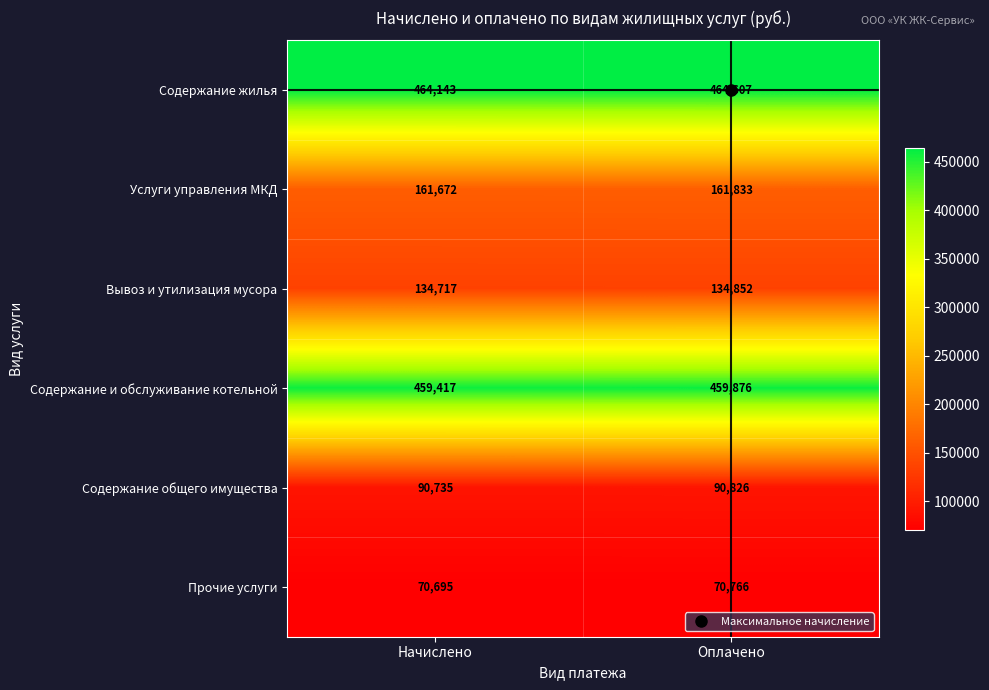

At which category is the sum across all series the highest?

Оплачено